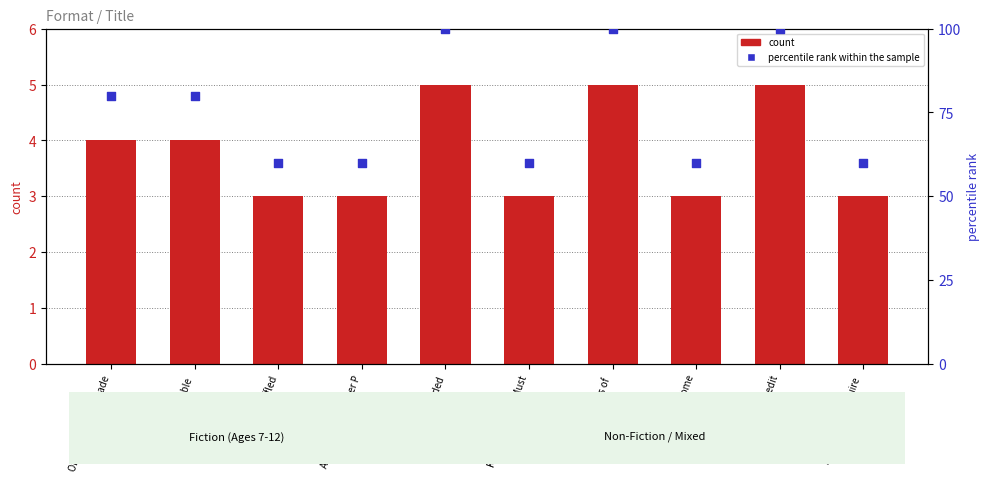

Which series has the largest Y range (max minus min)?

percentile rank within the sample